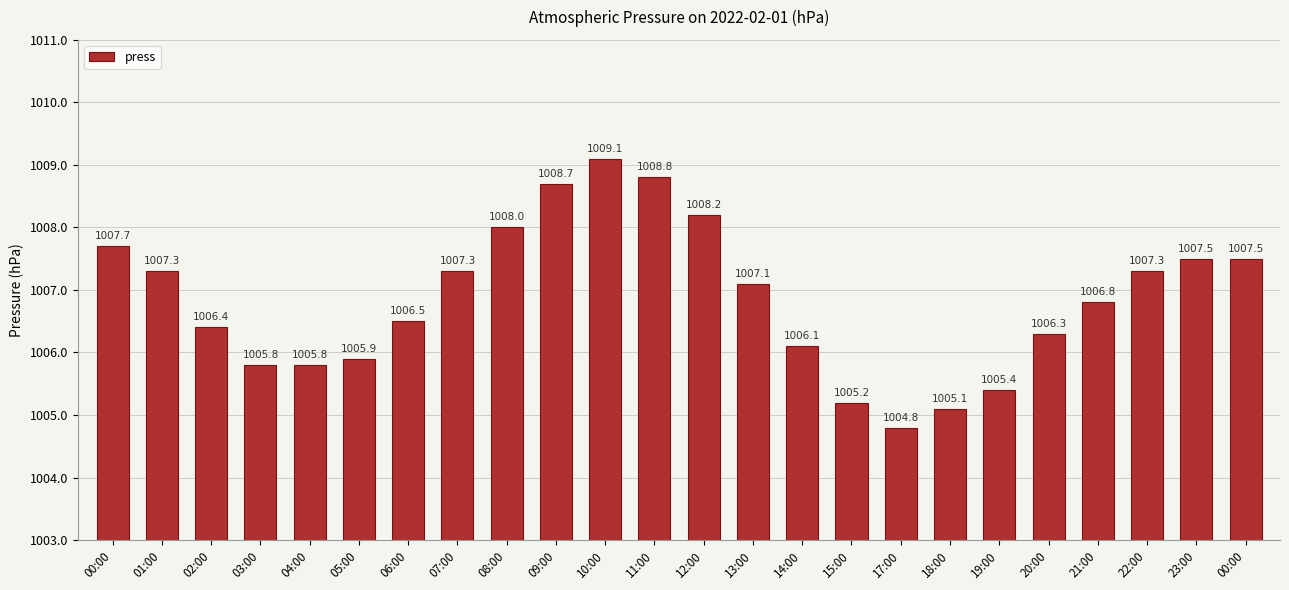

True or false: the data shows 385.5 at 00:00.

False